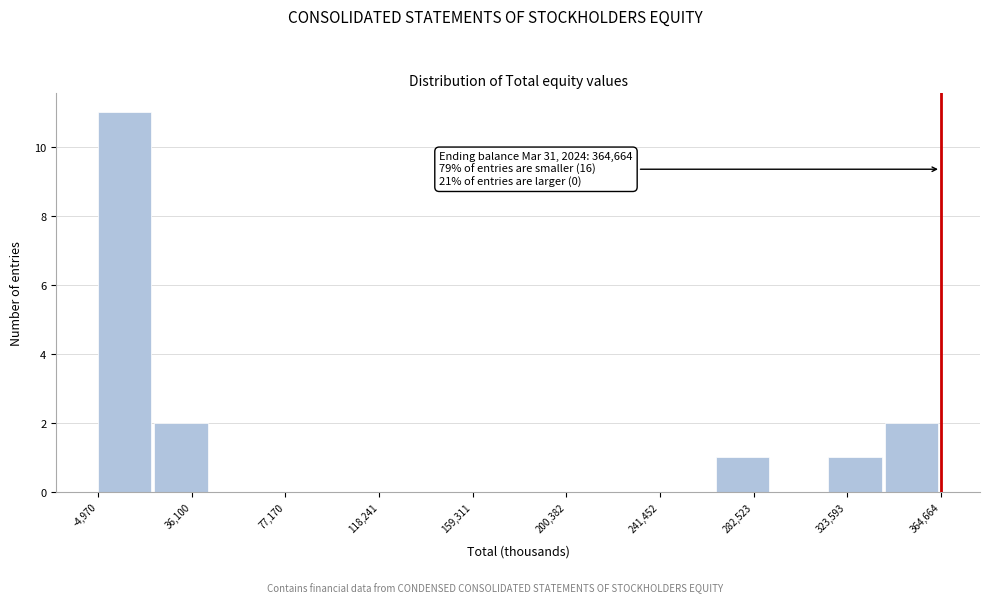

Over which range of the x-axis is the bar tallest?

-5000 to 20000